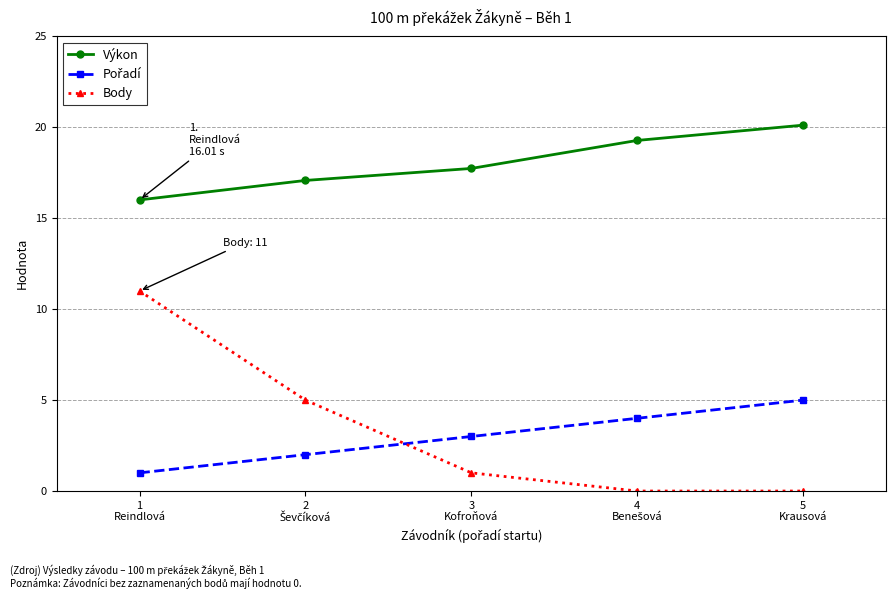

Which series has the widest spread of values?

Body